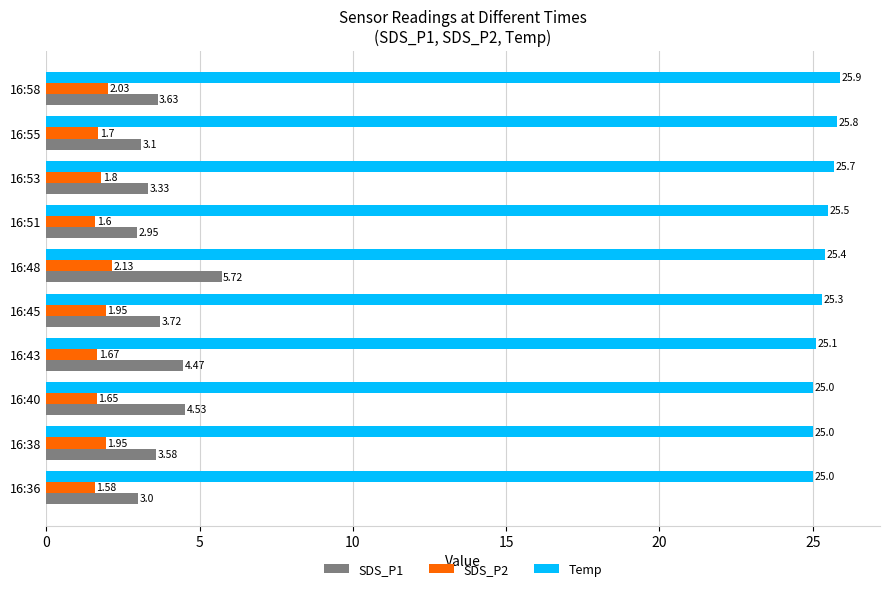

Which series has the widest spread of values?

SDS_P1